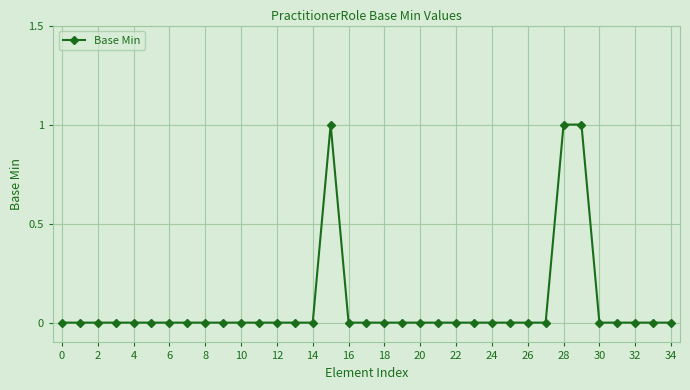

What is the sum of all values?

3